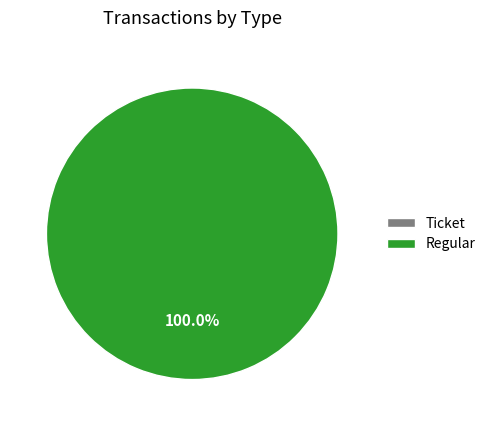

Which category accounts for the majority?

Regular